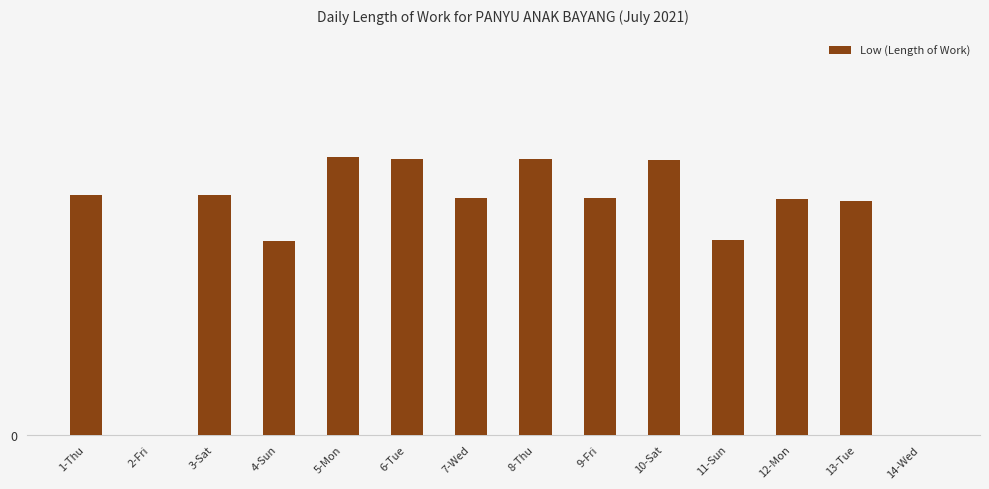

The value at 6-Tue is 13.8. True or false?

True